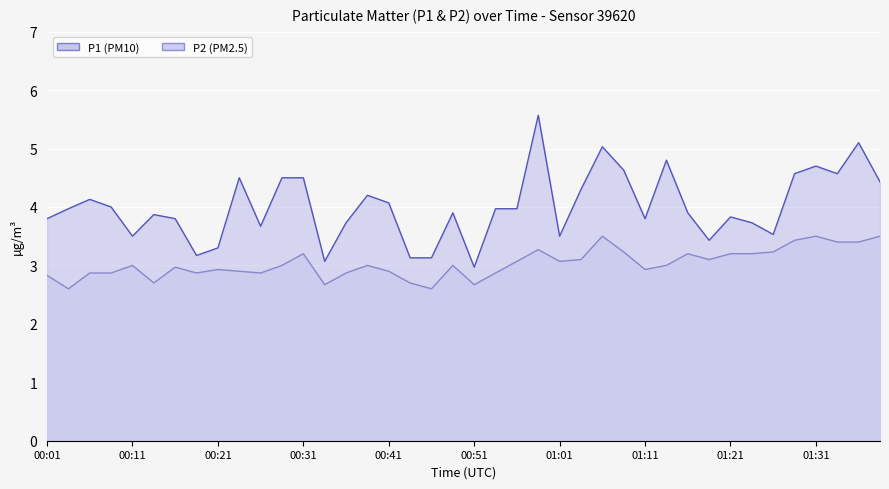

True or false: P1 and P2 cross at least once.

False